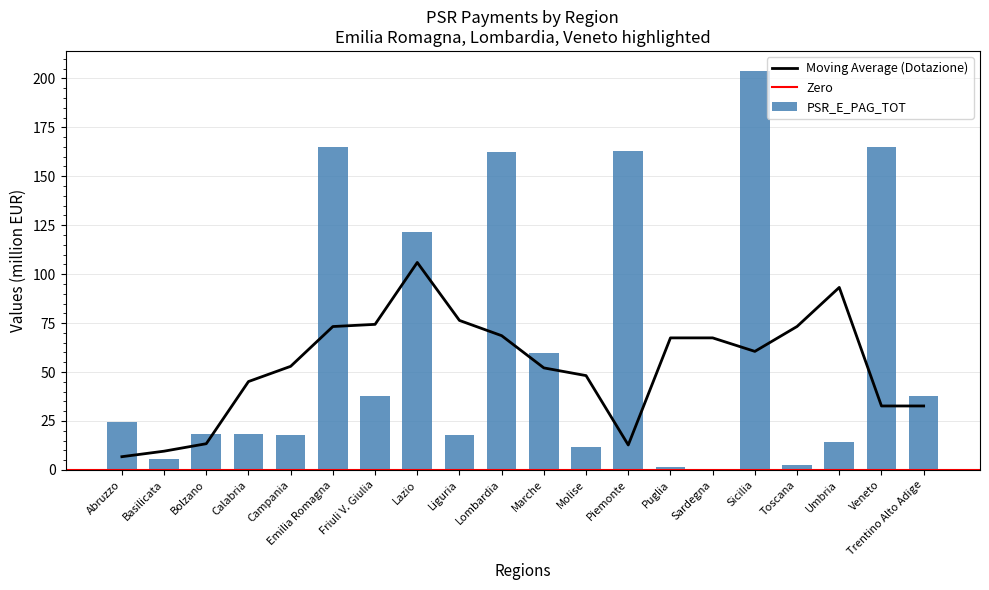

What is the highest value of the Moving Average (Dotazione) series?

106.0